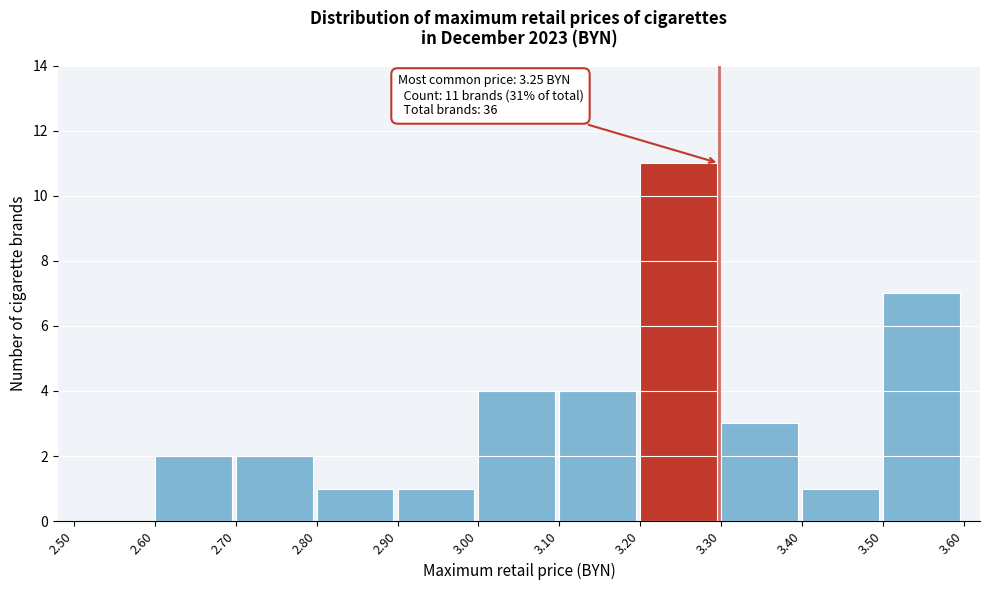

Over which range of the x-axis is the bar tallest?

3.20 to 3.30